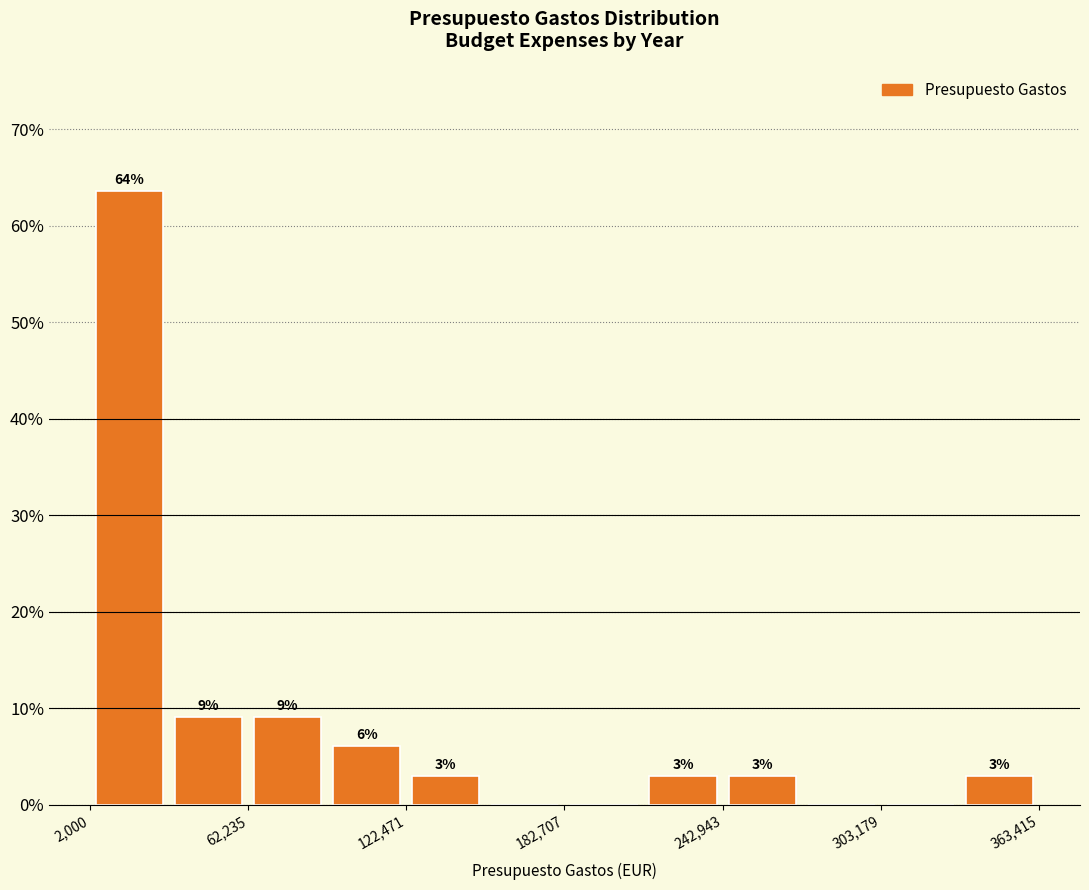

Read against the x-axis, roughly where is the centre of the tallest bar?

20000